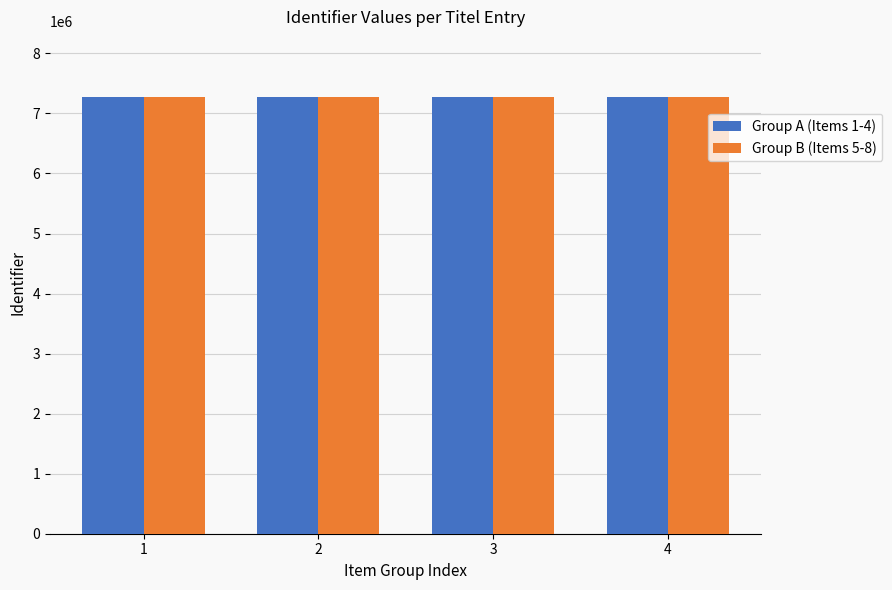

What is the average value of the Group A (Items 1-4) series?

7276460